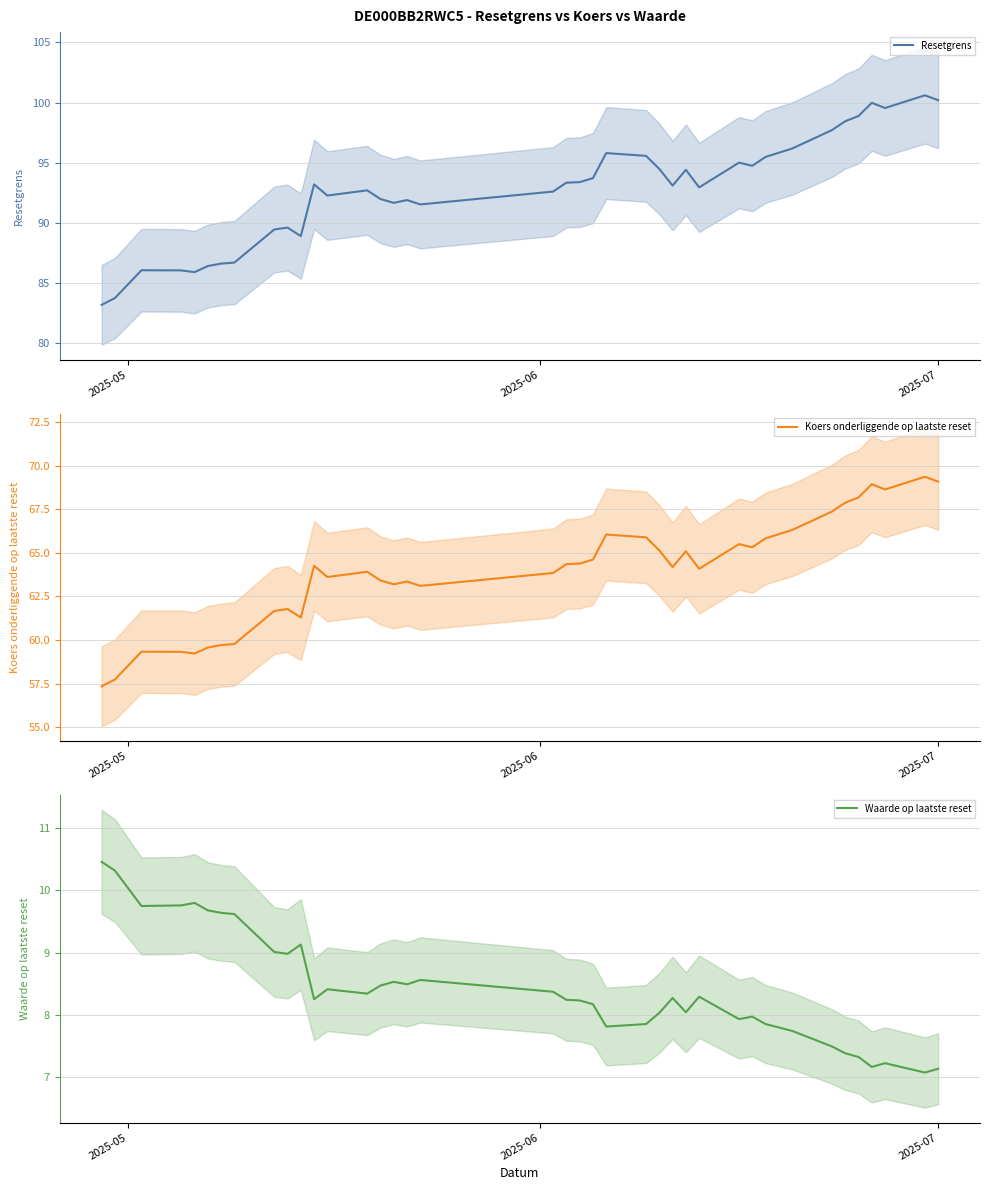

True or false: Koers onderliggende op laatste reset has more than 1 points higher than both neighbors.

True